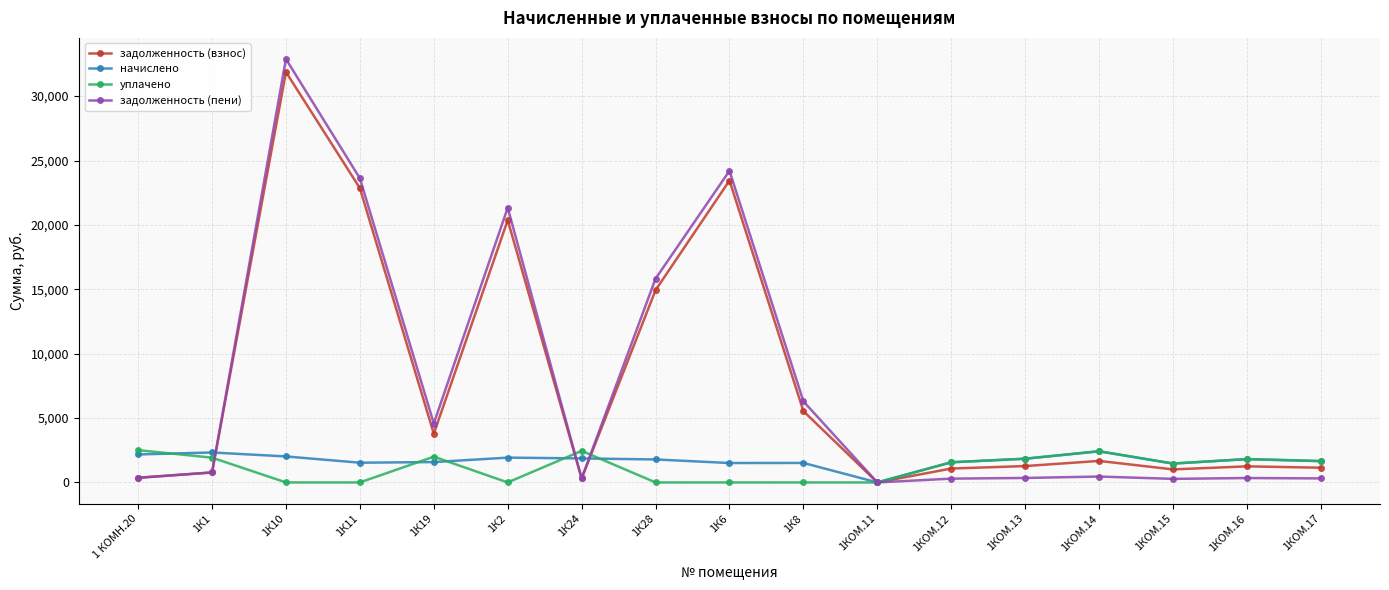

Where is the first local maximum for задолженность (взнос)?

1К10